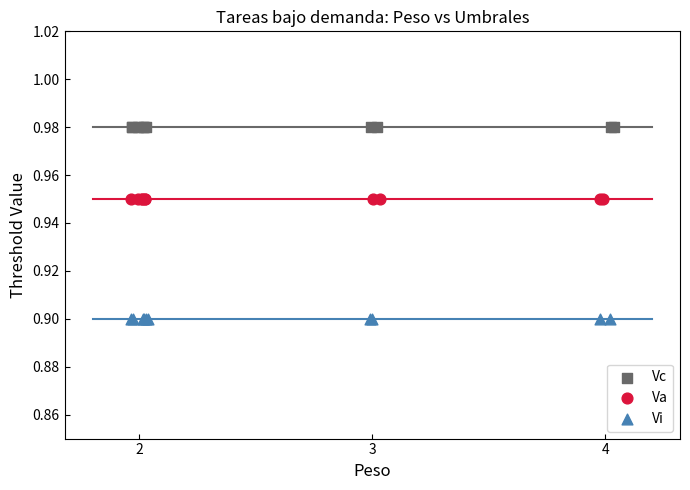

What are all the series names shown in the legend?

Vc, Va, Vi